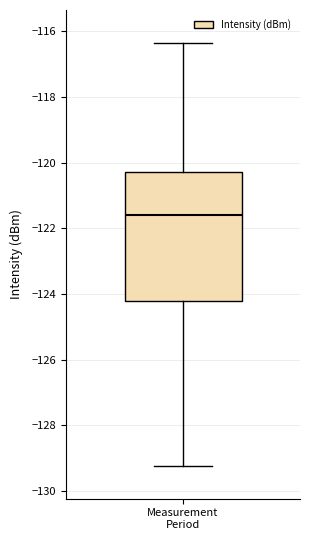

Read this box plot against the y-axis: the position of the median line, the range covered by the box, and the ends of both whiskers. The values are not printed on the chart, so give them approximately, as read against the axis.

median -121.6, box -124.2 to -120.2, whiskers -129.2 to -116.4